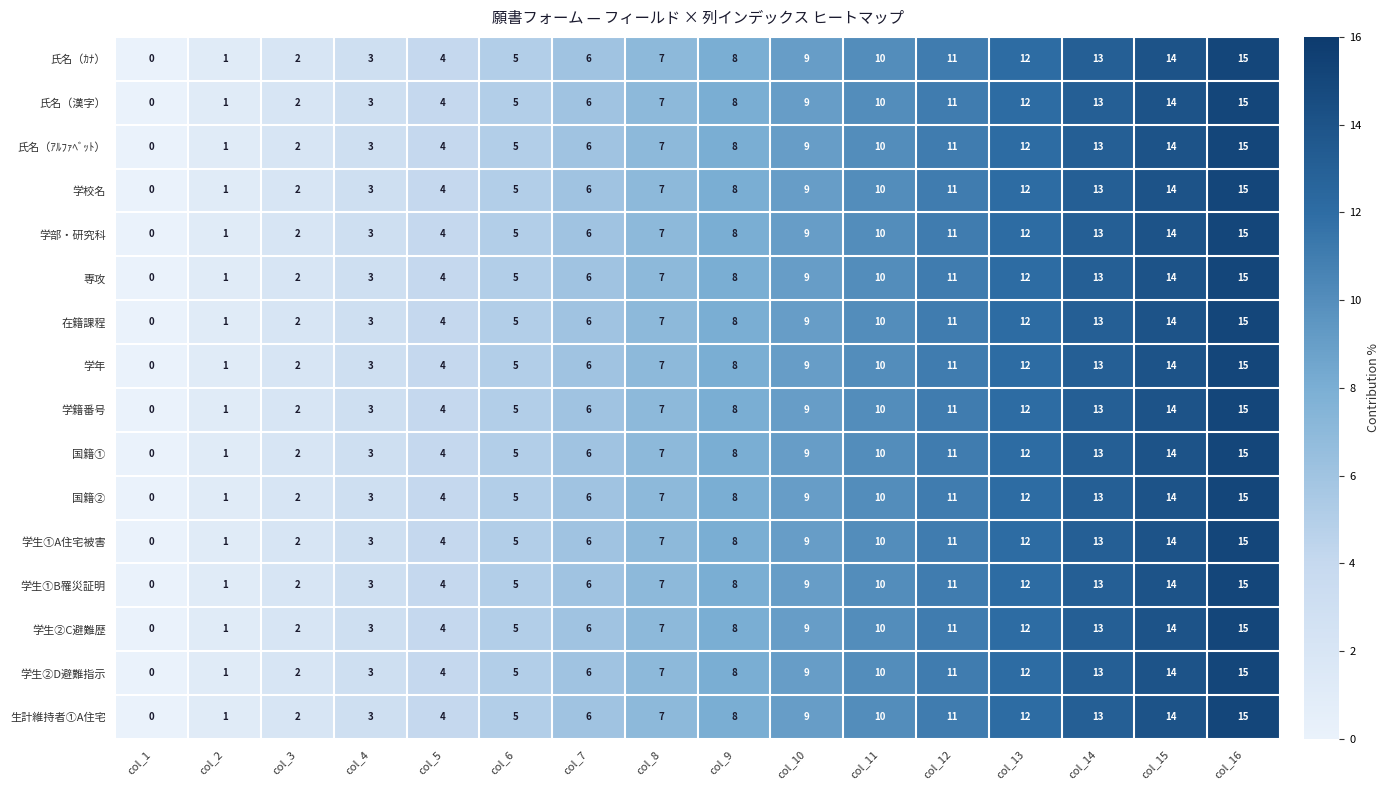

Read the 氏名（ｱﾙﾌｧﾍﾞｯﾄ） value at col_9.

8